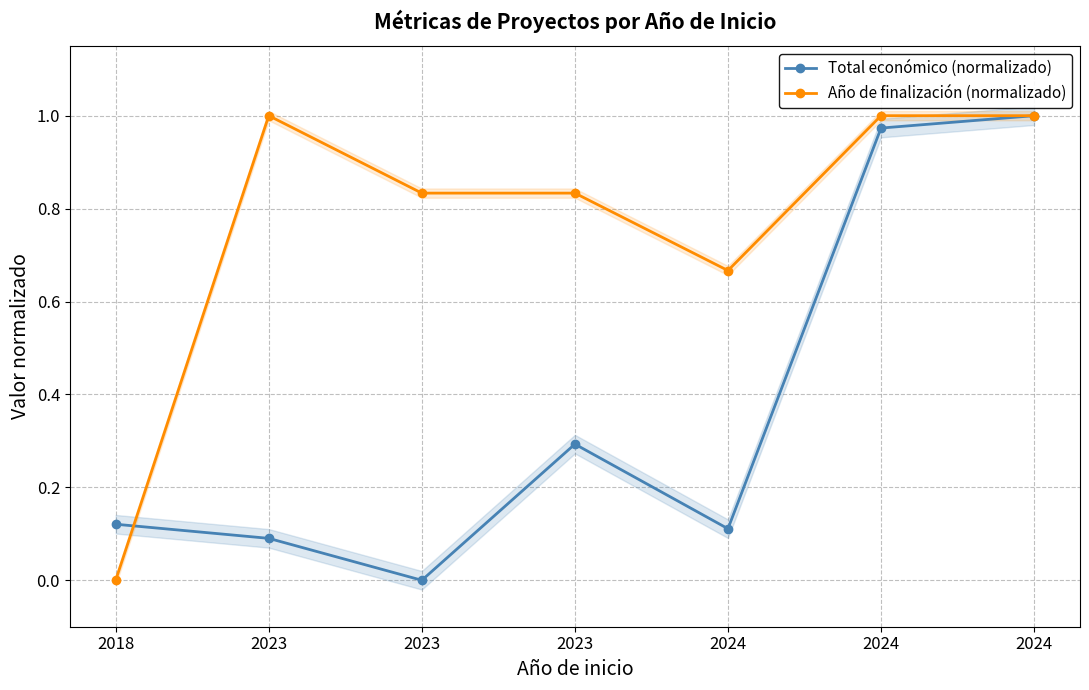

Count the Año de finalización (normalizado) values in the range 0 to 1.

7